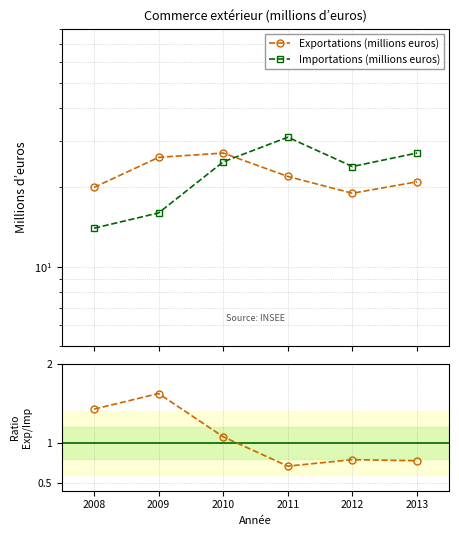

What is the value of the Importations (millions euros) point at the 1st from the left?

14.0